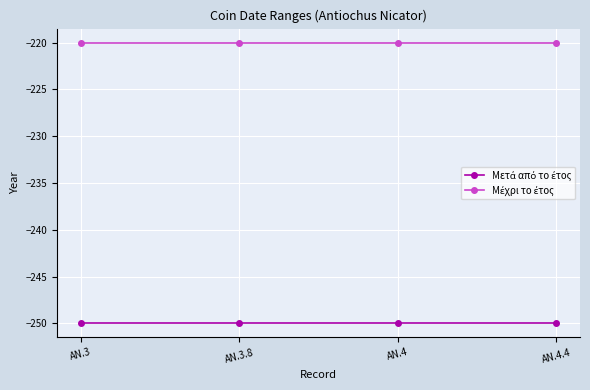

What is the label of the 2nd point from the right?

AN.4